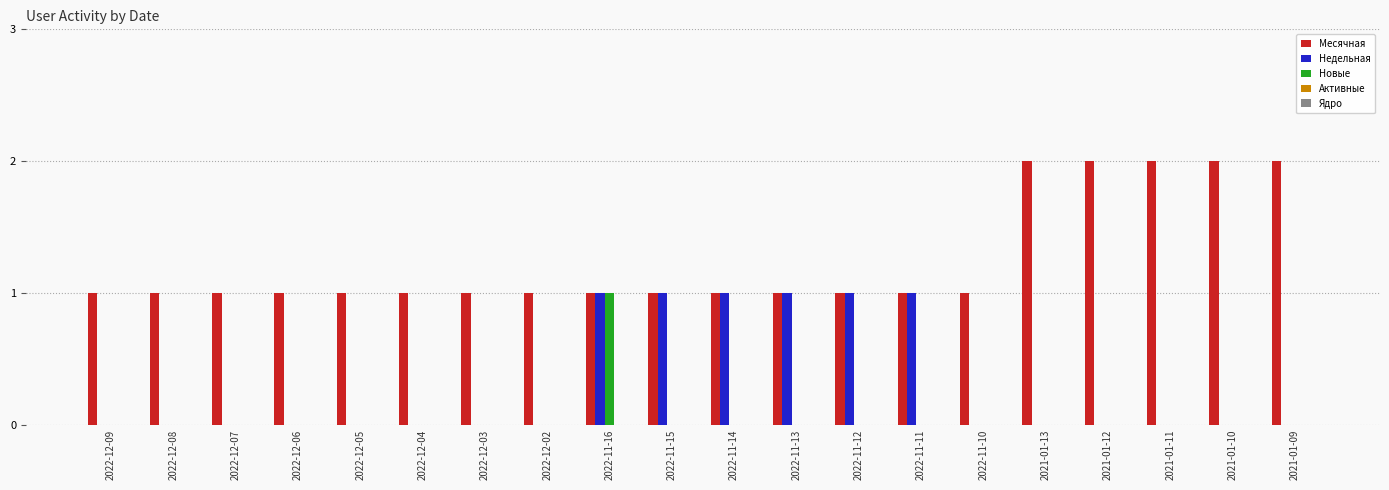

Does the chart contain stacked bars?

No